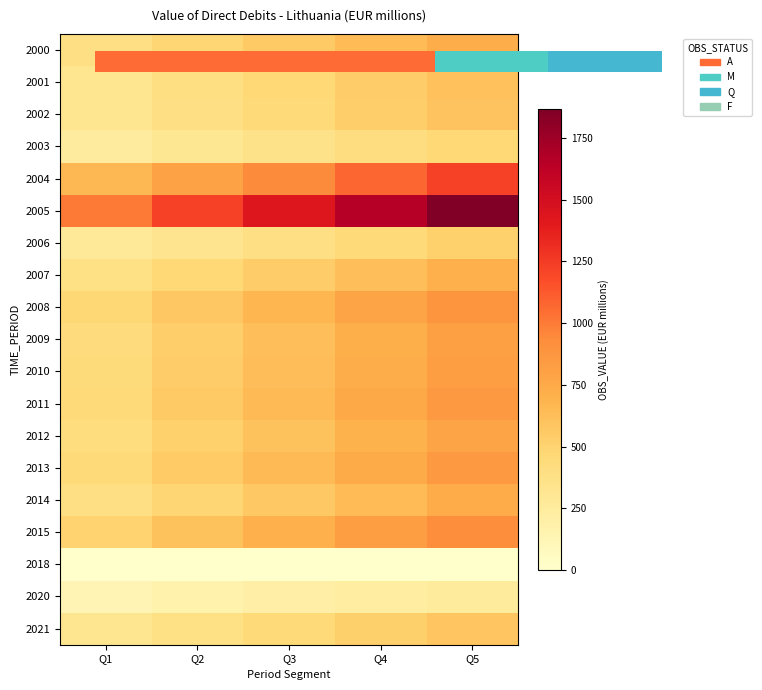

How many values in the 2001 series are below 467?

2